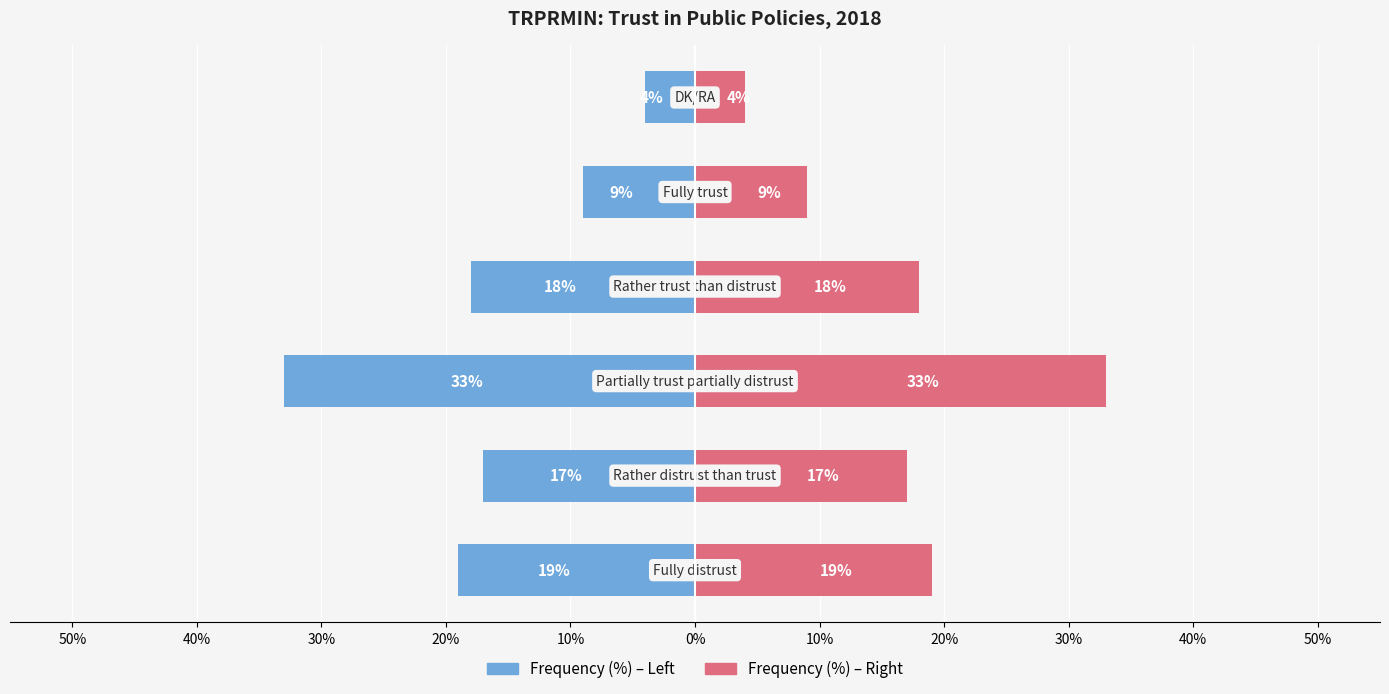

How many values in the Frequency (%) series exceed -17?

2